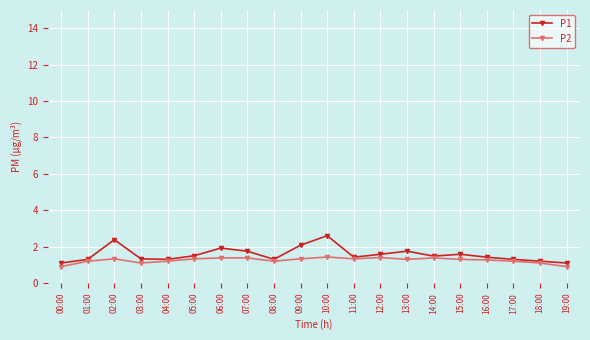

True or false: P1 has a value of 1.3 at 08:00.

True